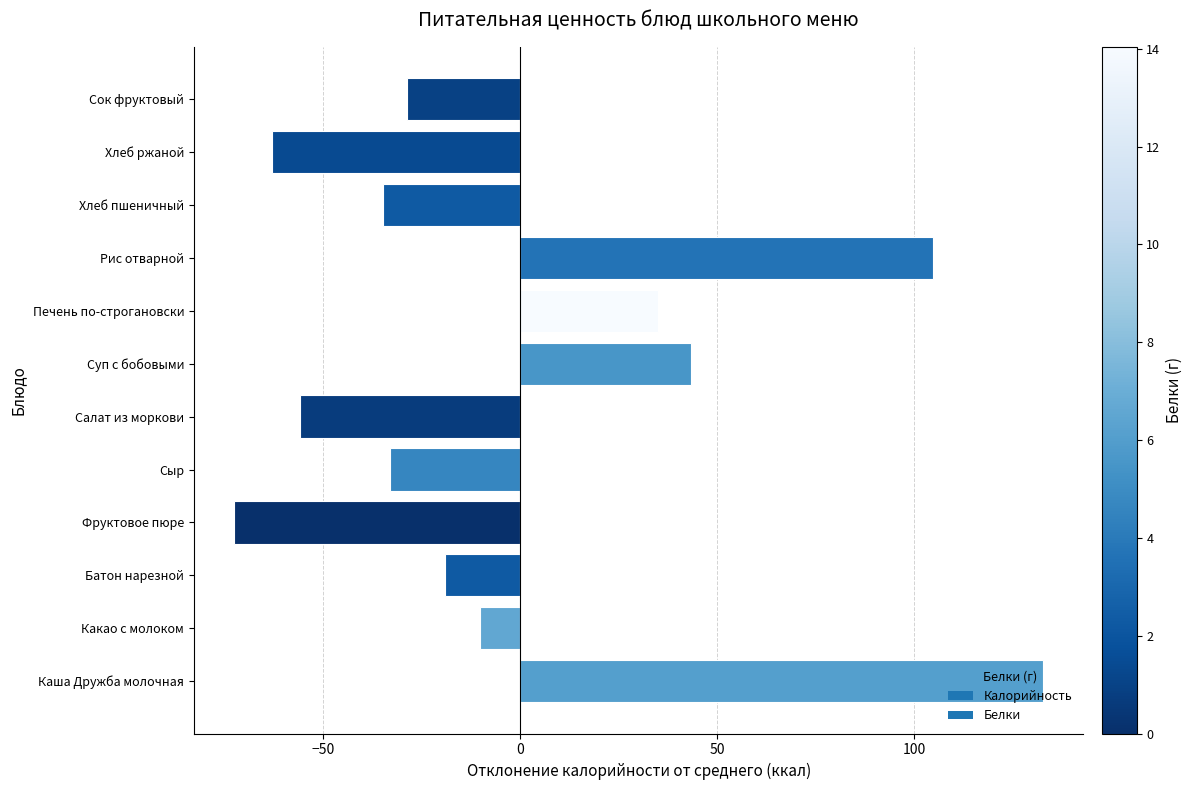

Which has a higher value, Хлеб ржаной or Рис отварной?

Рис отварной